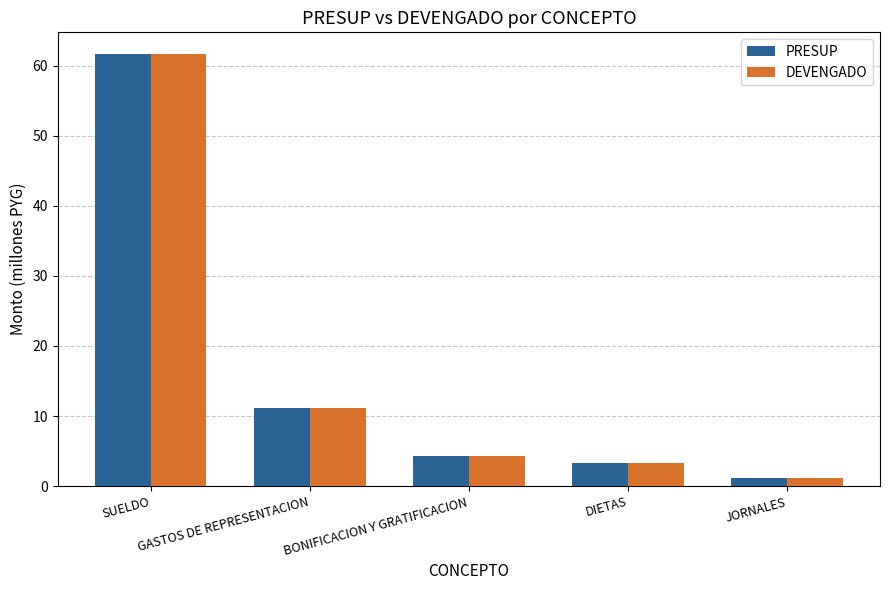

True or false: PRESUP has a value of 4.2 at BONIFICACION Y GRATIFICACION.

True